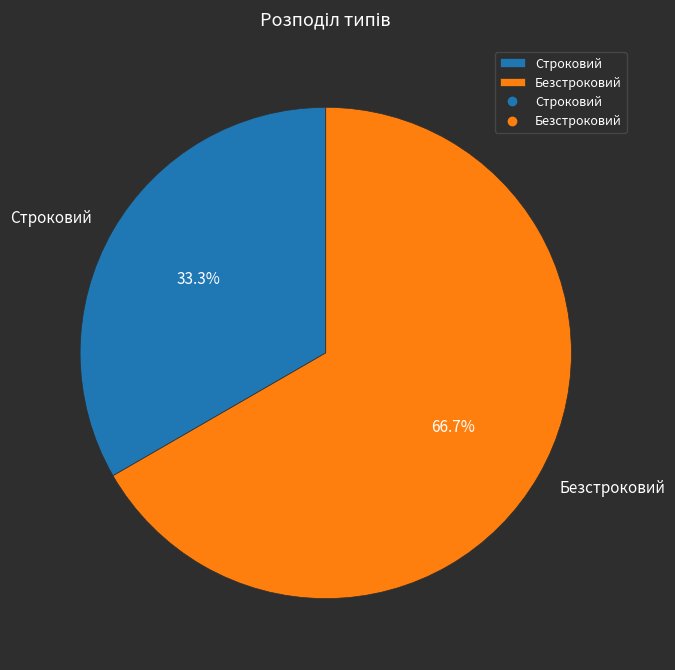

How much of the chart is everything except Строковий?

66.7%